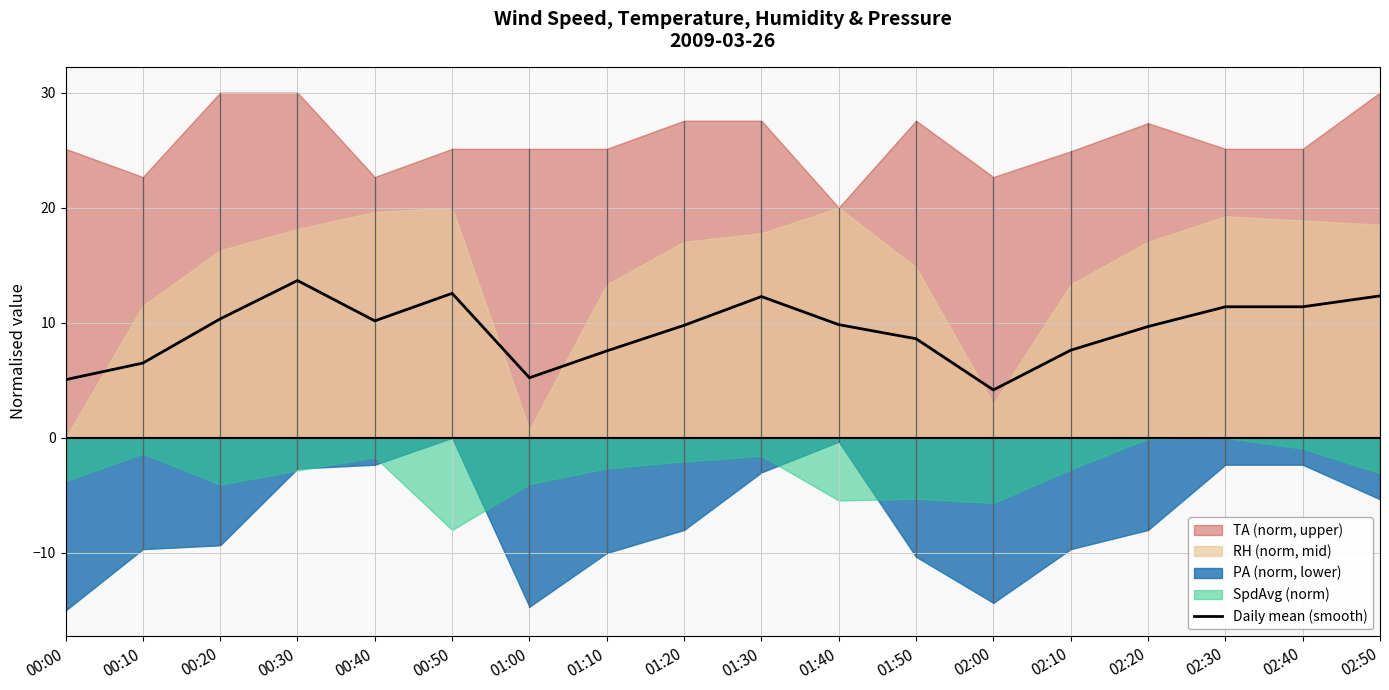

How many interior local peaks (higher than both neighbors) does the data have?

3